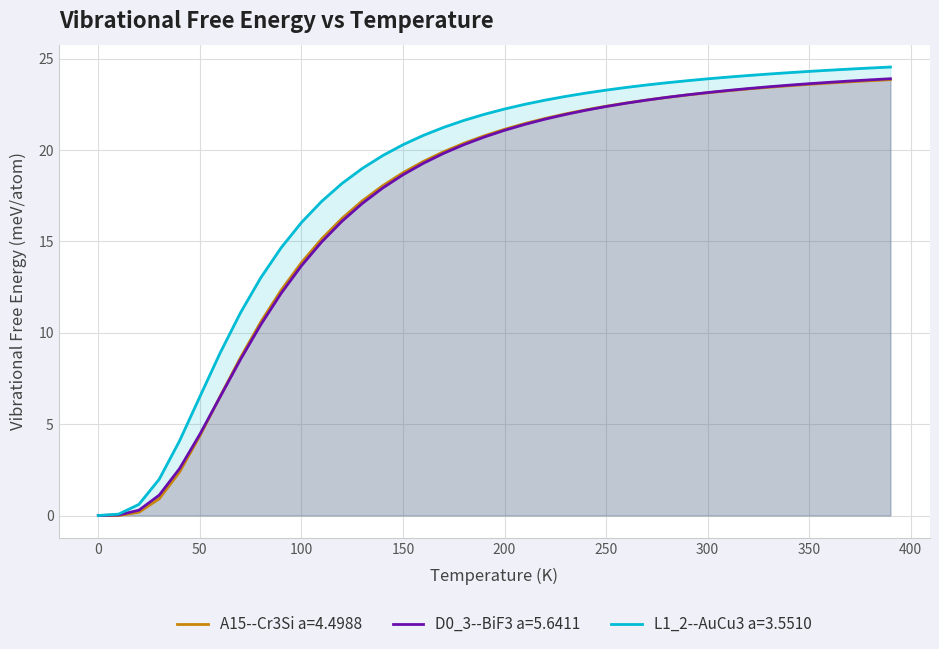

How many distinct data groups are displayed?

3